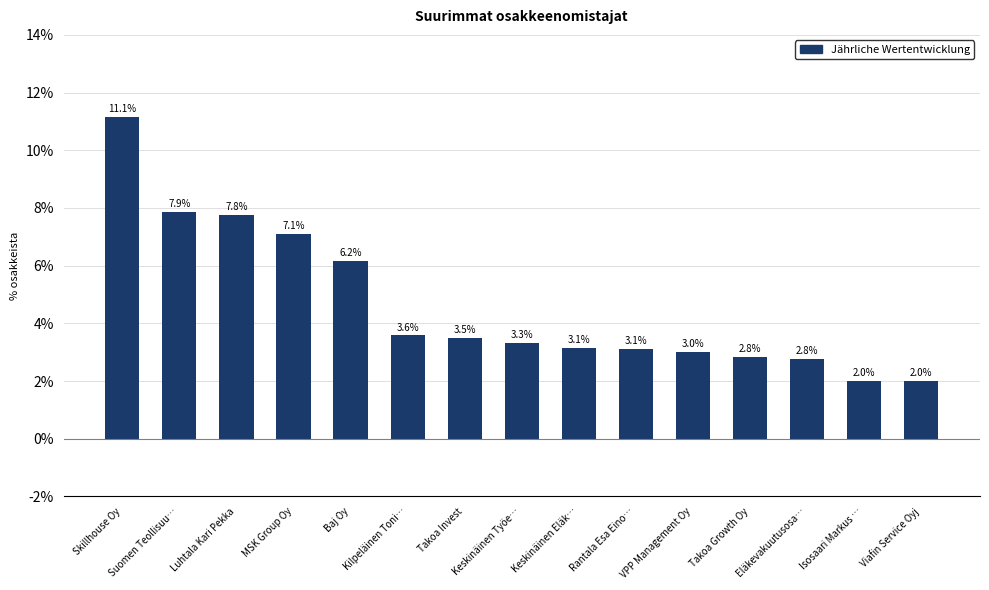

Reading left to right, what are all the values shown in this chart?

11.1	7.9	7.8	7.1	6.2	3.6	3.5	3.3	3.1	3.1	3.0	2.8	2.8	2.0	2.0